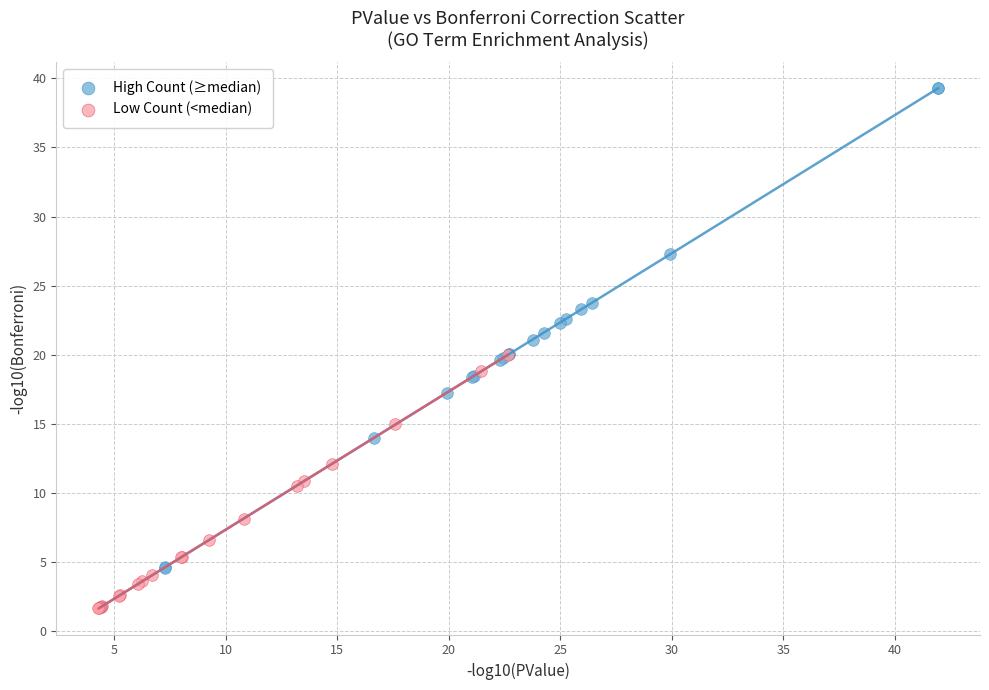

What are all the series names shown in the legend?

High Count (≥median), Low Count (<median)